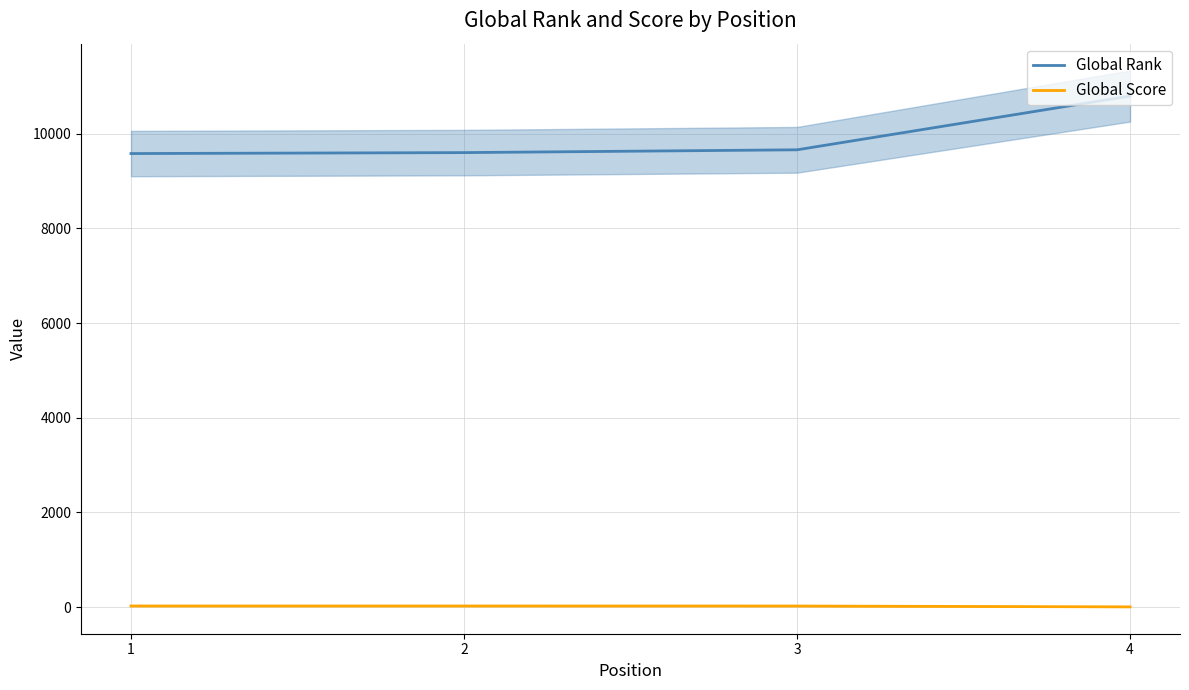

What is the difference between the Global Rank values at 1 and 4?

1215